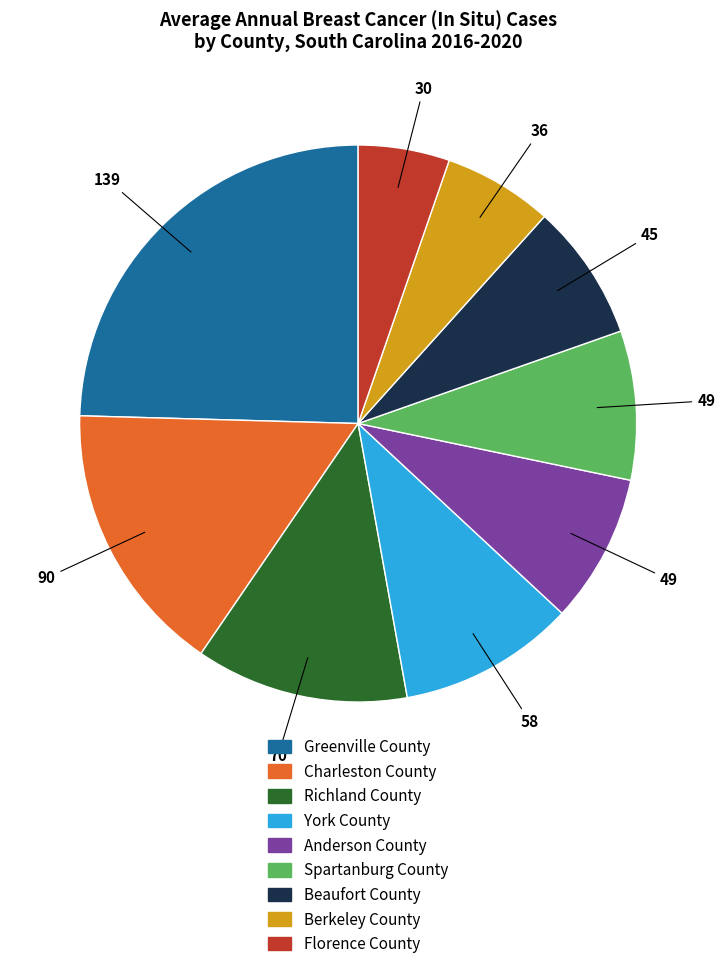

Is there any slice that represents more than half of the pie?

No